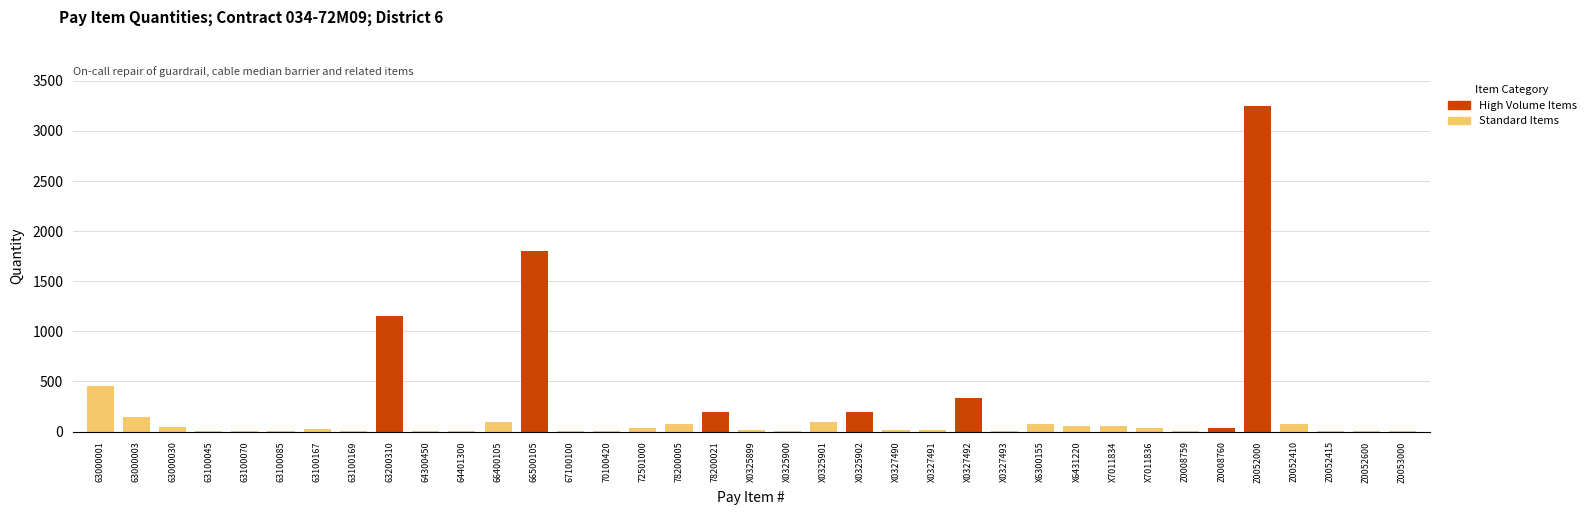

Approximately how many times larger is the value at 72501000 compared to X6431220?

0.6